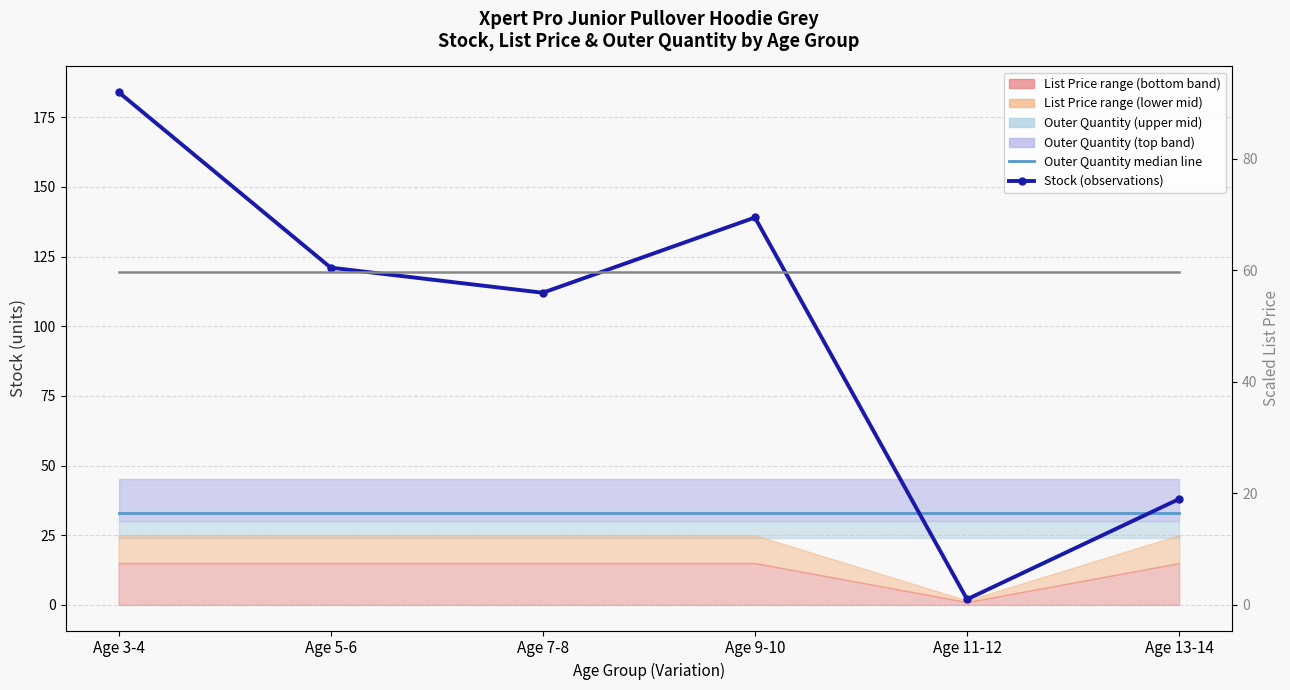

Reading left to right, what are all the values shown in this chart?

Outer Quantity median line: Age 3-4=33.0	Age 5-6=33.0	Age 7-8=33.0	Age 9-10=33.0	Age 11-12=33.0	Age 13-14=33.0
Stock (observations): Age 3-4=184.0	Age 5-6=121.0	Age 7-8=112.0	Age 9-10=139.0	Age 11-12=2.0	Age 13-14=38.0
List Price ×10: Age 3-4=119.5	Age 5-6=119.5	Age 7-8=119.5	Age 9-10=119.5	Age 11-12=119.5	Age 13-14=119.5